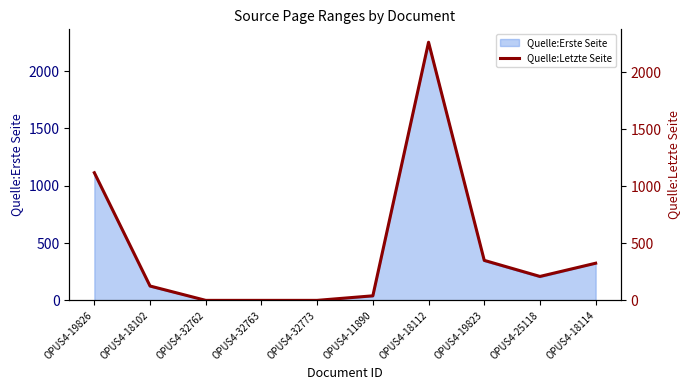

Rank the categories by value from highest to lowest.

OPUS4-18112, OPUS4-19826, OPUS4-19823, OPUS4-18114, OPUS4-25118, OPUS4-18102, OPUS4-11890, OPUS4-32762, OPUS4-32763, OPUS4-32773